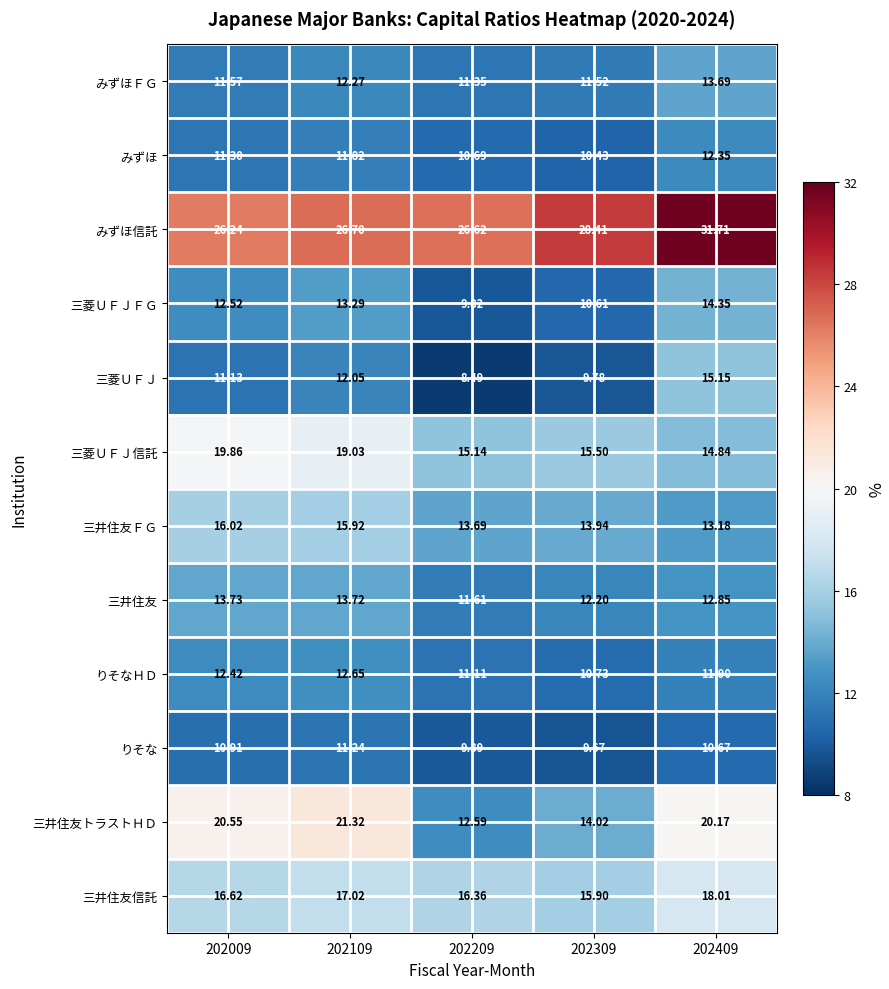

Which series has the widest spread of values?

三井住友トラストＨＤ